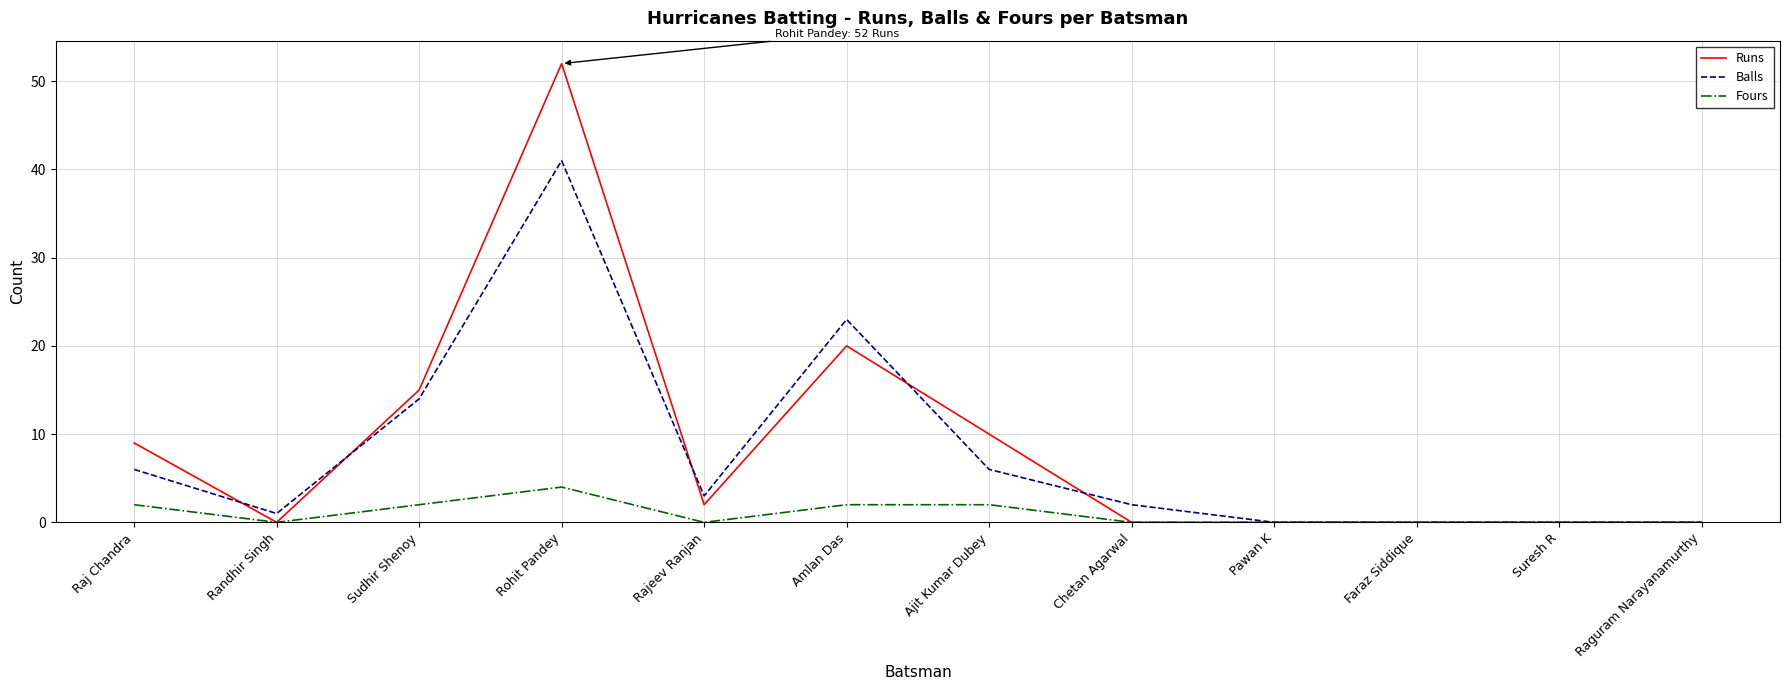

Is it true that Runs equals 17 at Ajit Kumar Dubey?

False